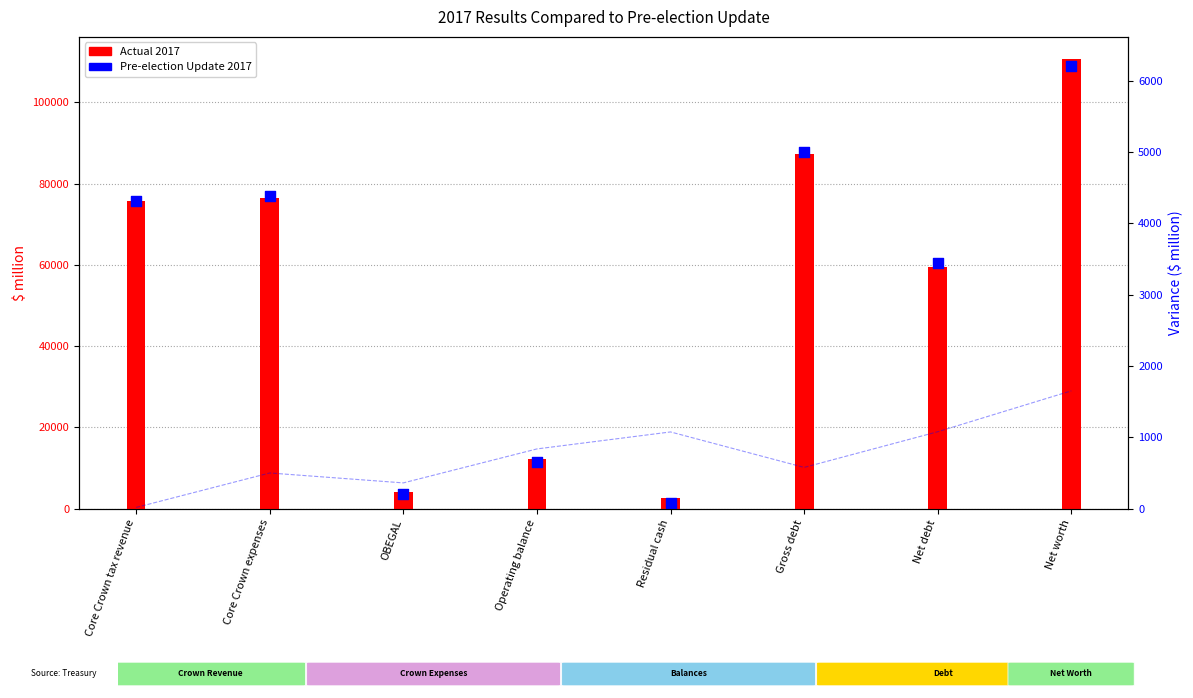

Which series has the largest total across all categories?

Actual 2017